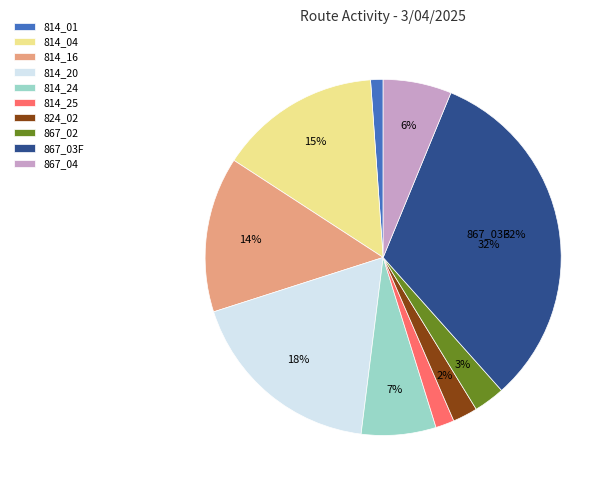

Is there a majority slice in this chart?

No